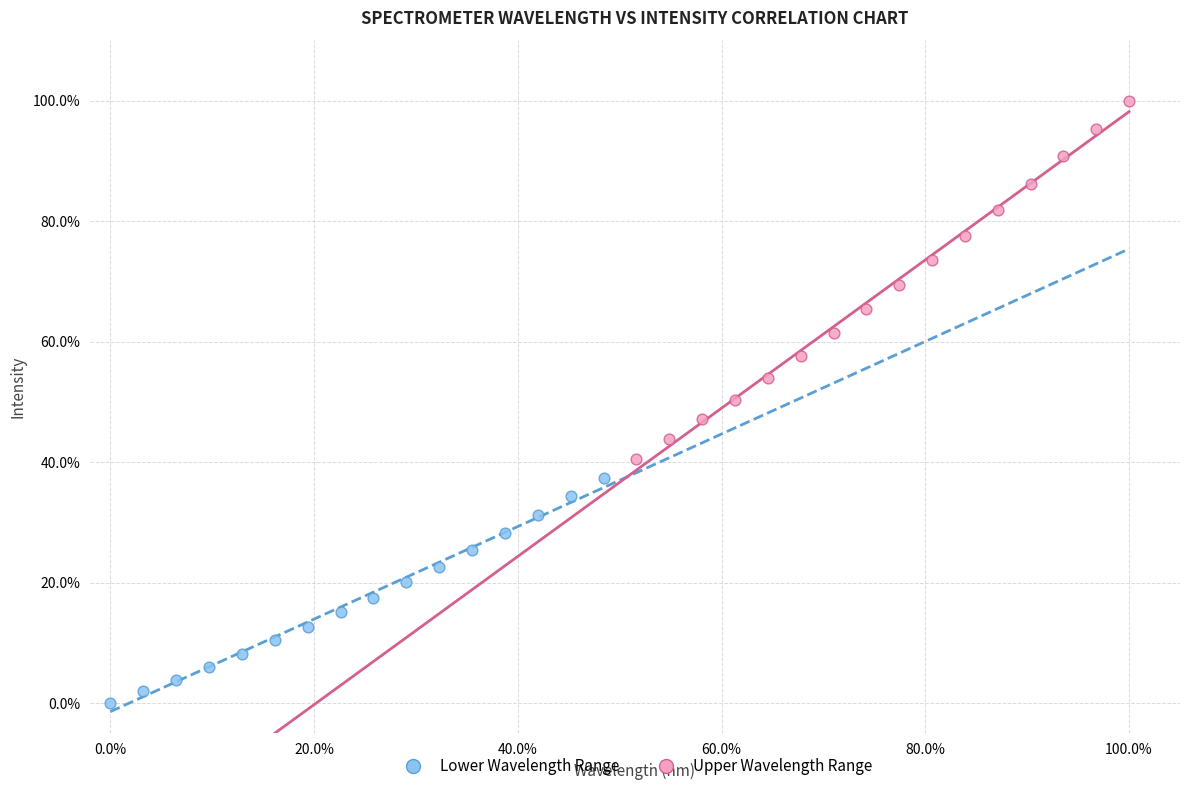

Which series reaches the minimum Y coordinate?

Lower Wavelength Range